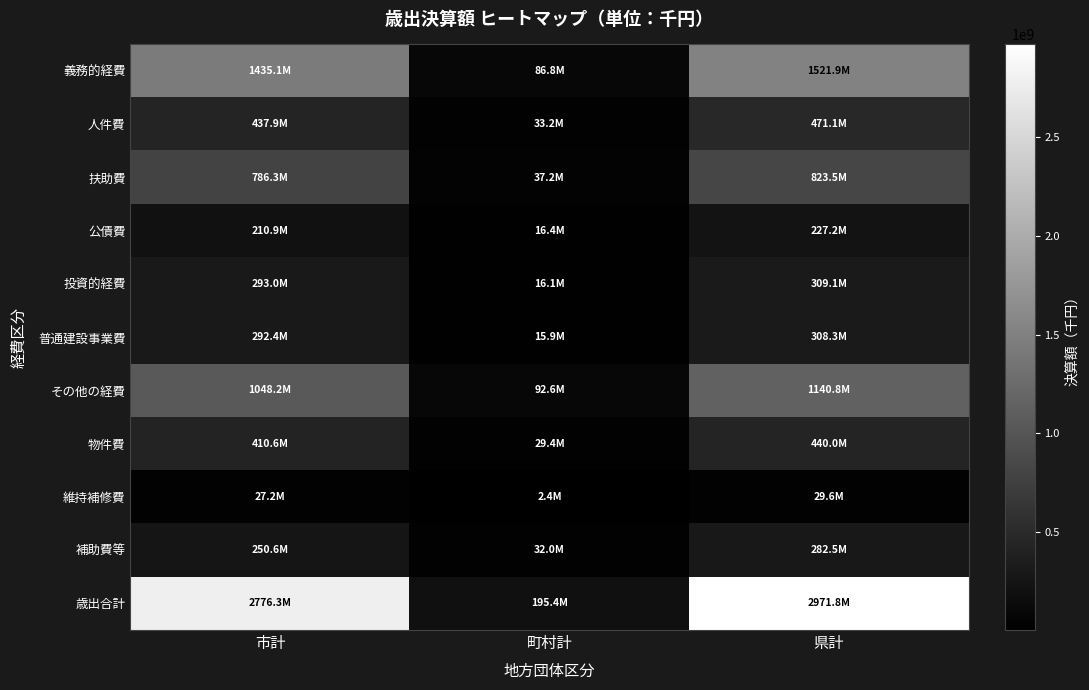

At how many categories does at least one series exceed 1591635697?

2